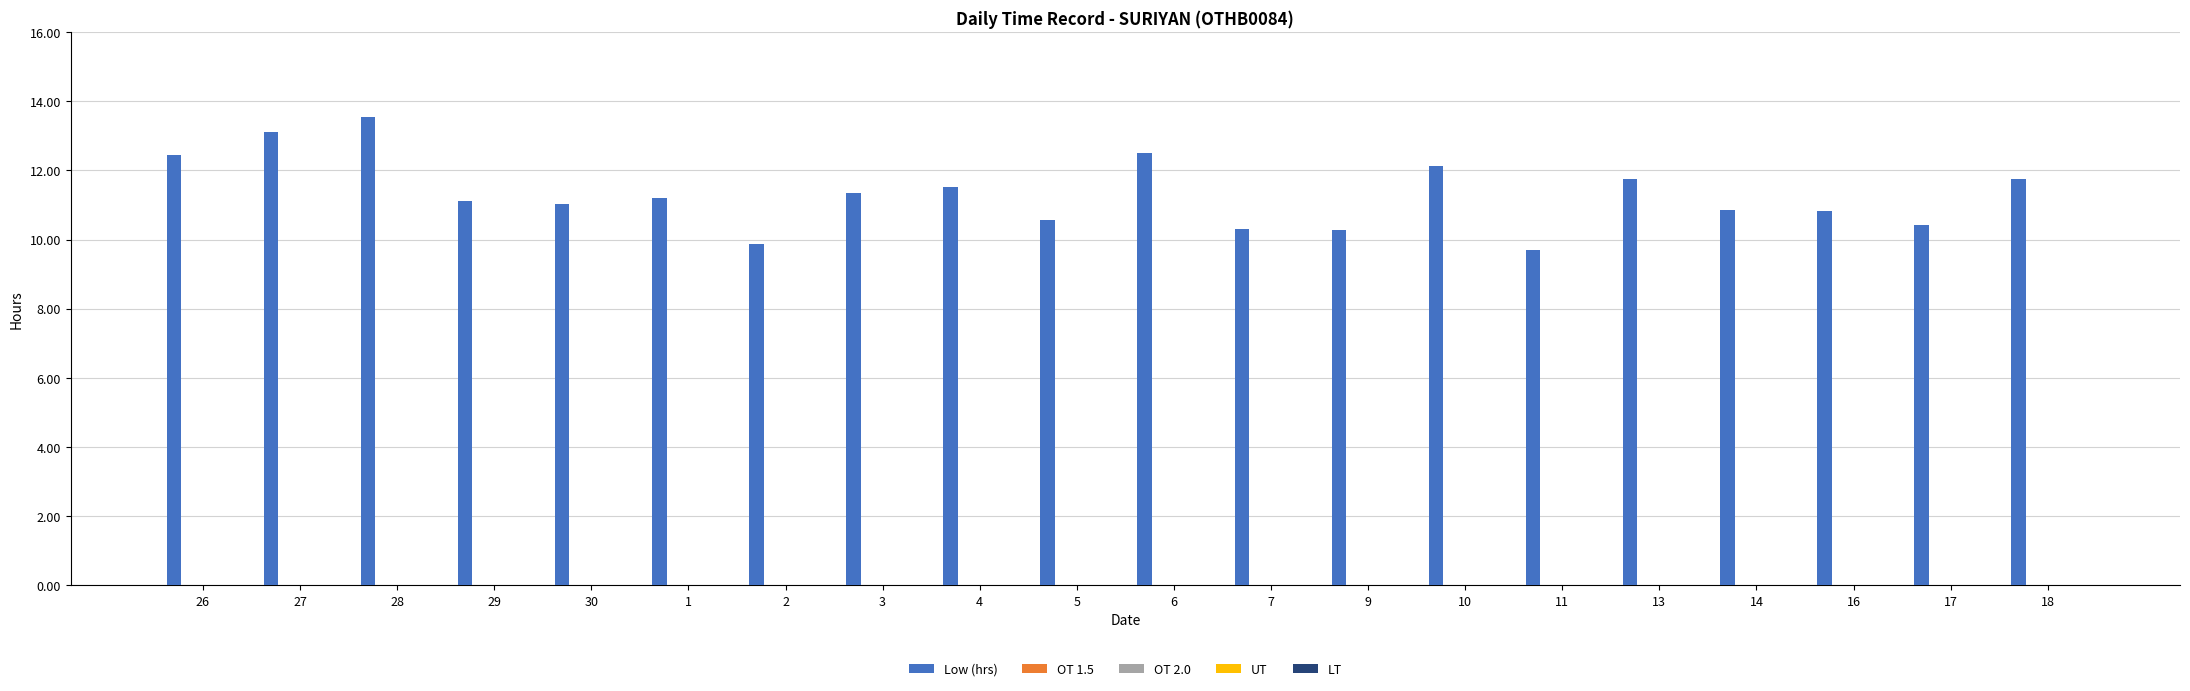

What is the sum of all values?

226.3